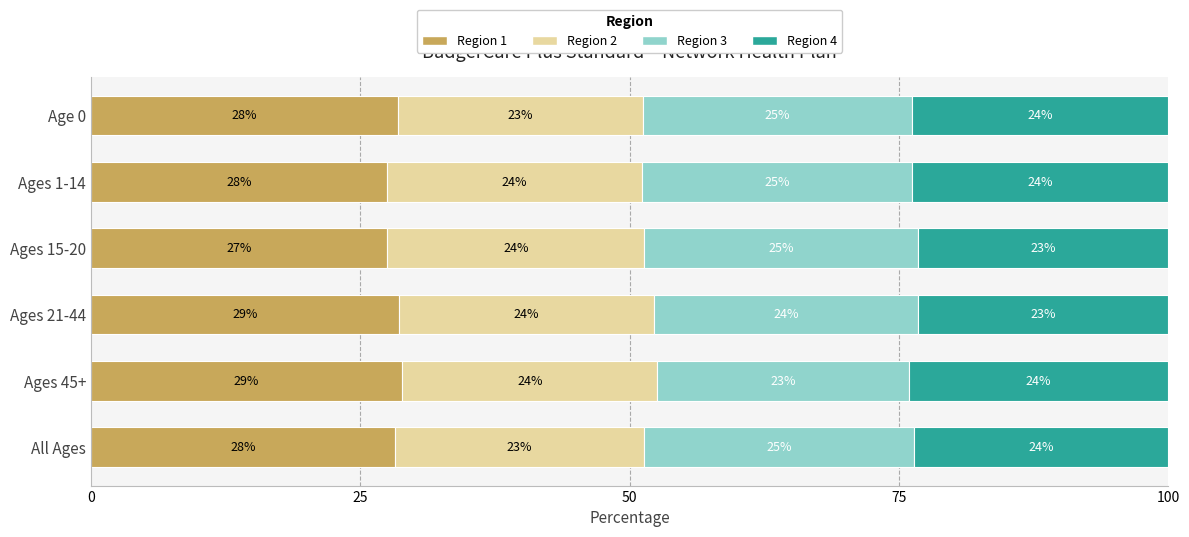

What is the minimum value for Region 1?

27.5